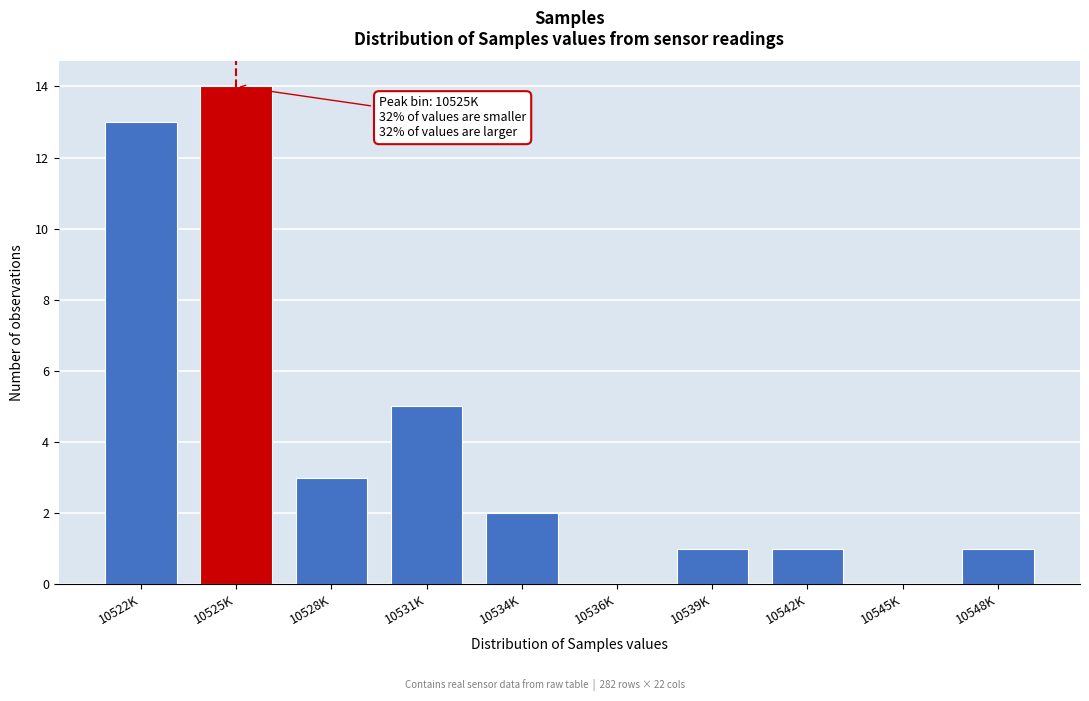

Reading right to left, transcribe all the data shown in this chart.

10548K=1	10545K=0	10542K=1	10539K=1	10536K=0	10534K=2	10531K=5	10528K=3	10525K=14	10522K=13